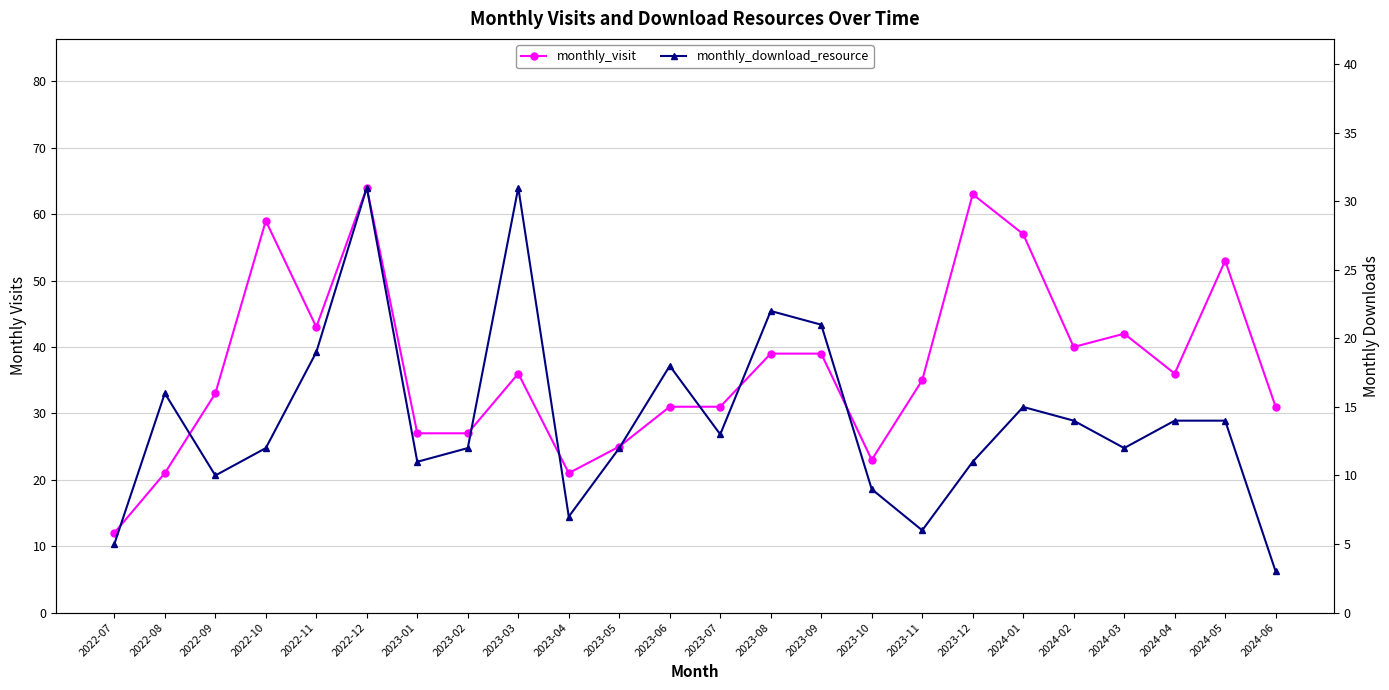

In monthly_download_resource, how many points are higher than both neighbors (excluding endpoints)?

6